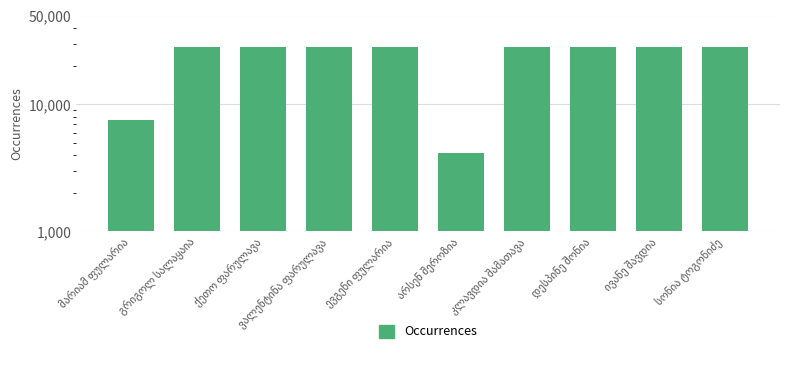

Which has a higher value, ქეთო ფარულავა or სონია ტოგონიძე?

სონია ტოგონიძე